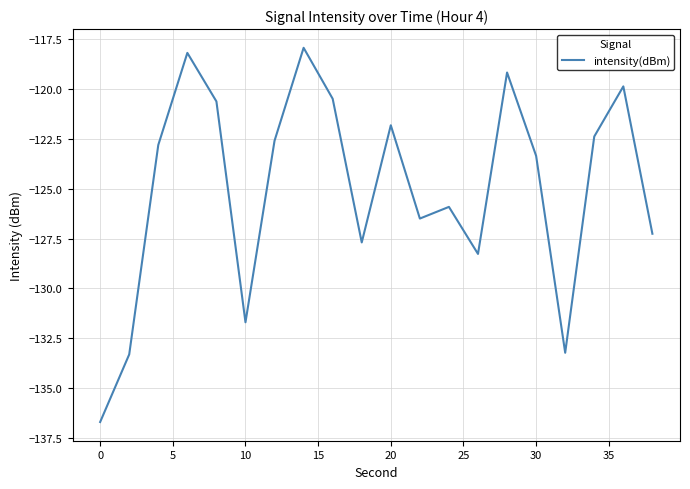

What is the minimum value shown in the chart?

-136.7